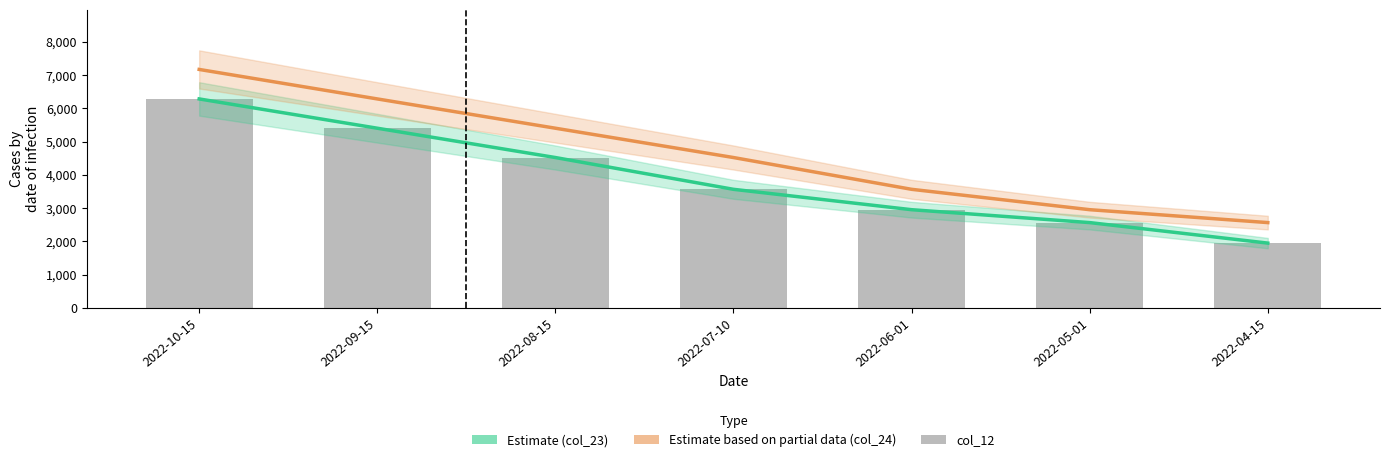

Is it true that col_23 equals 1948 at 2022-04-15?

True